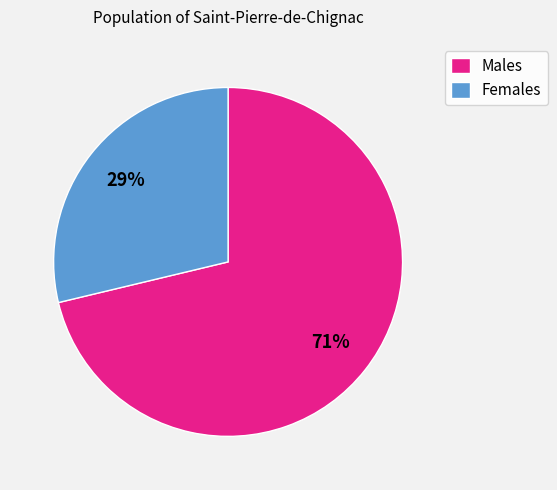

What is the ratio of the value at Females to the value at Males?

0.4